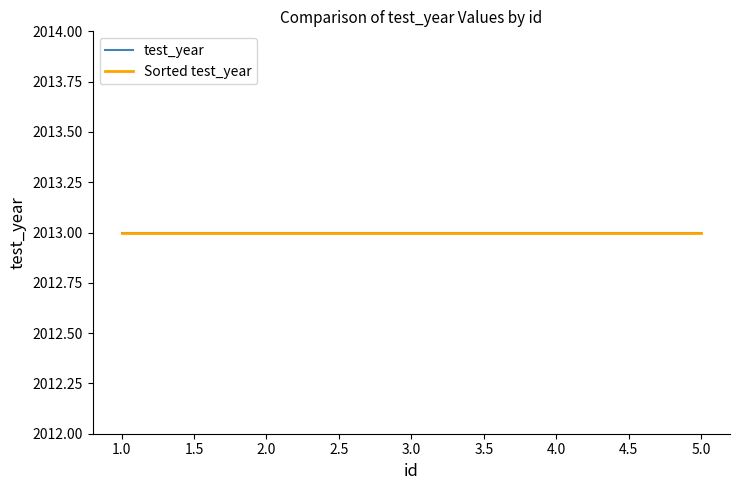

Reading left to right, what are all the values shown in this chart?

test_year: 2013	2013	2013	2013	2013
id: 1	2	3	4	5